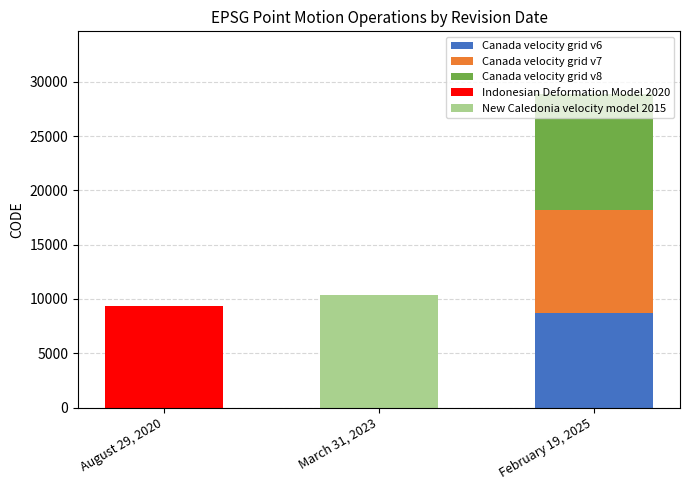

Is it true that Canada velocity grid v6 equals 0 at March 31, 2023?

True